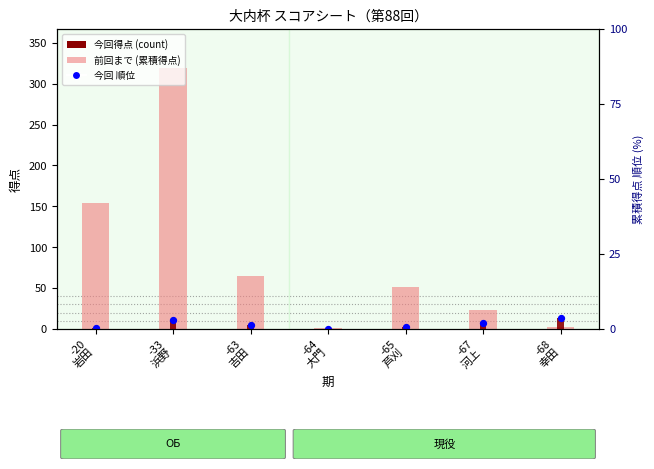

Which series reaches the maximum Y coordinate?

前回まで (累積得点)